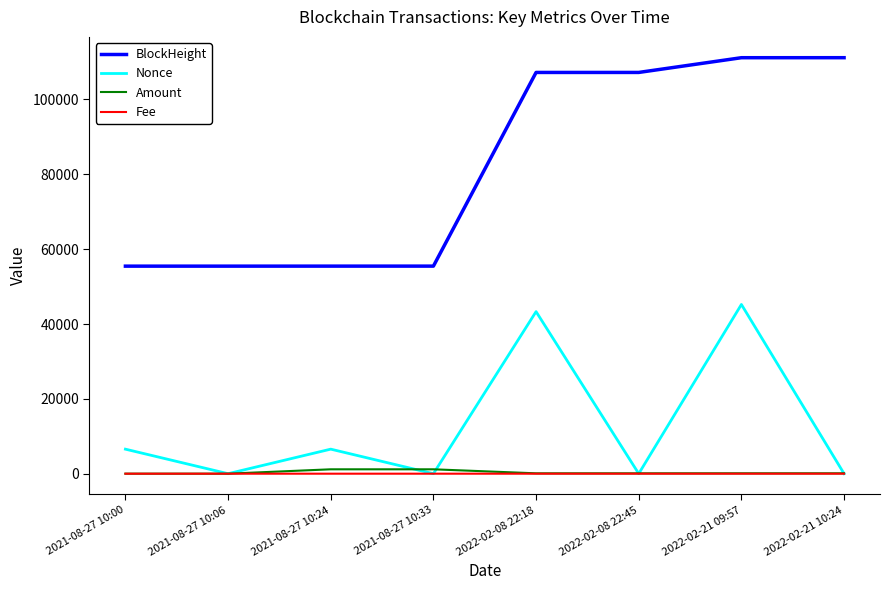

The value of BlockHeight at 2022-02-08 22:45 is 107224.0. True or false?

True